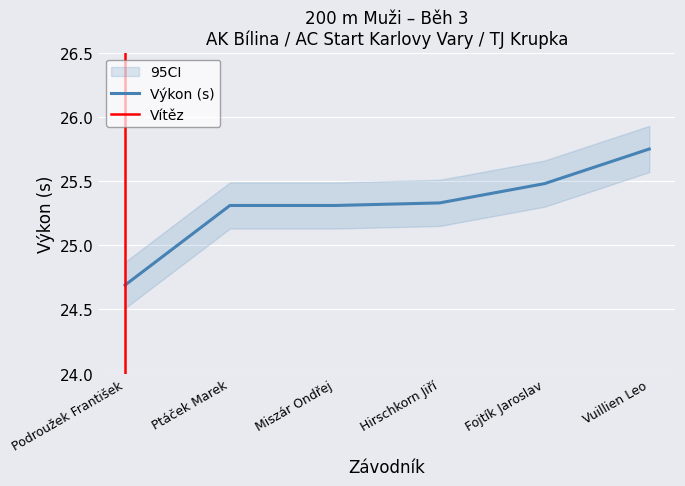

List the labels in order of value, smallest first.

Podroužek František, Ptáček Marek, Miszár Ondřej, Hirschkorn Jiří, Fojtík Jaroslav, Vuillien Leo